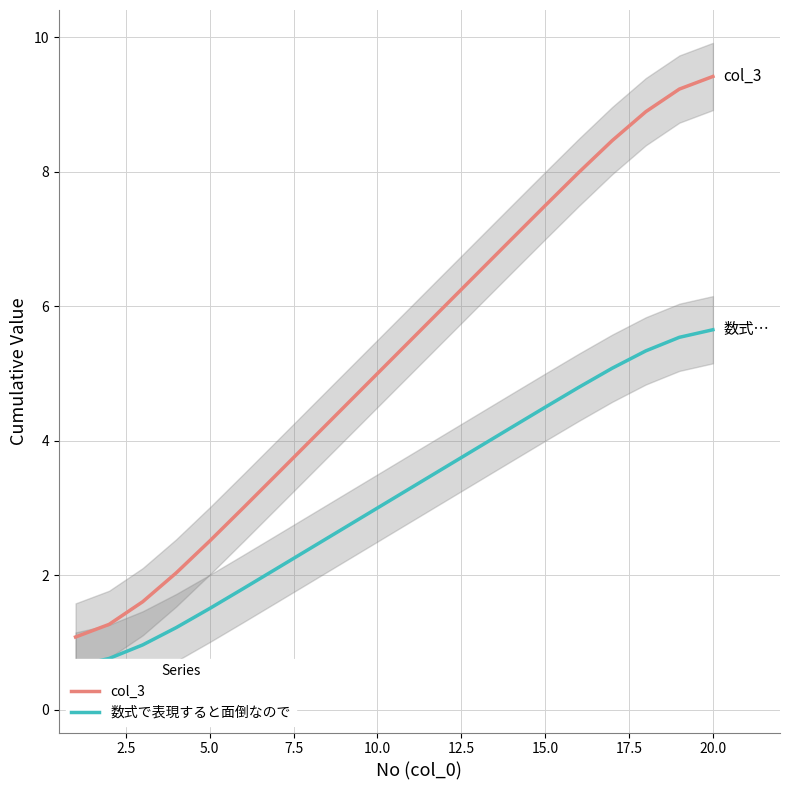

True or false: col_3 and 数式で表現すると面倒なので intersect in this chart.

False